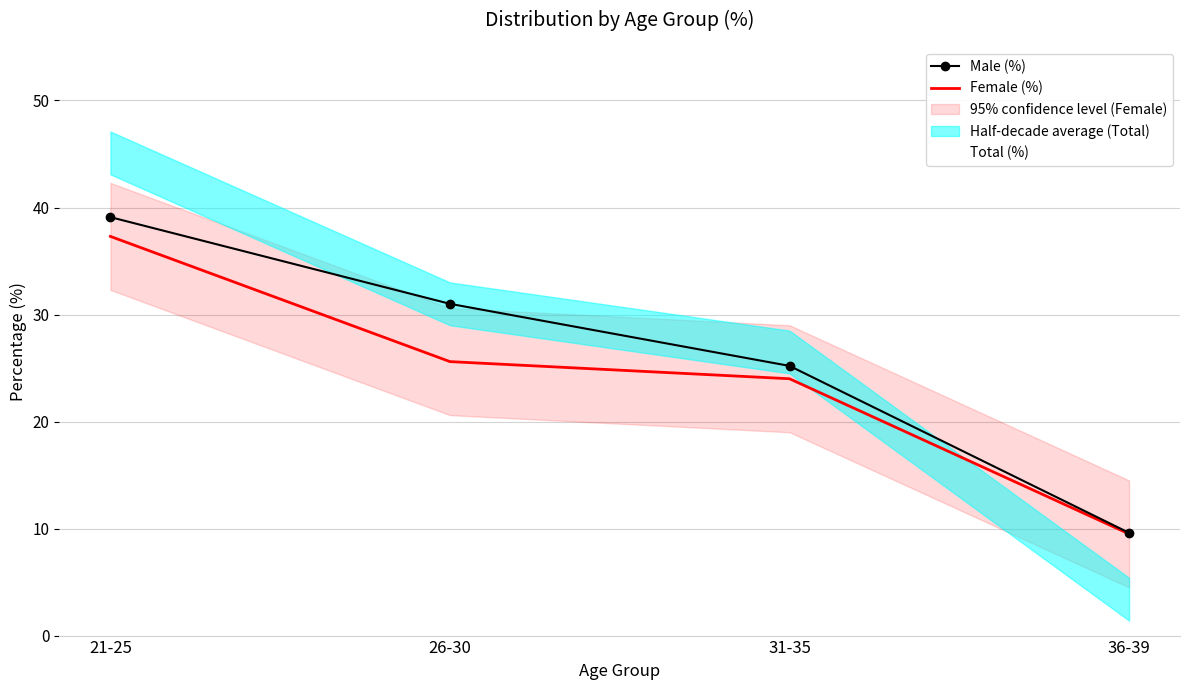

Between which two adjacent categories do Total (%) and Male (%) first intersect?

31-35 and 36-39